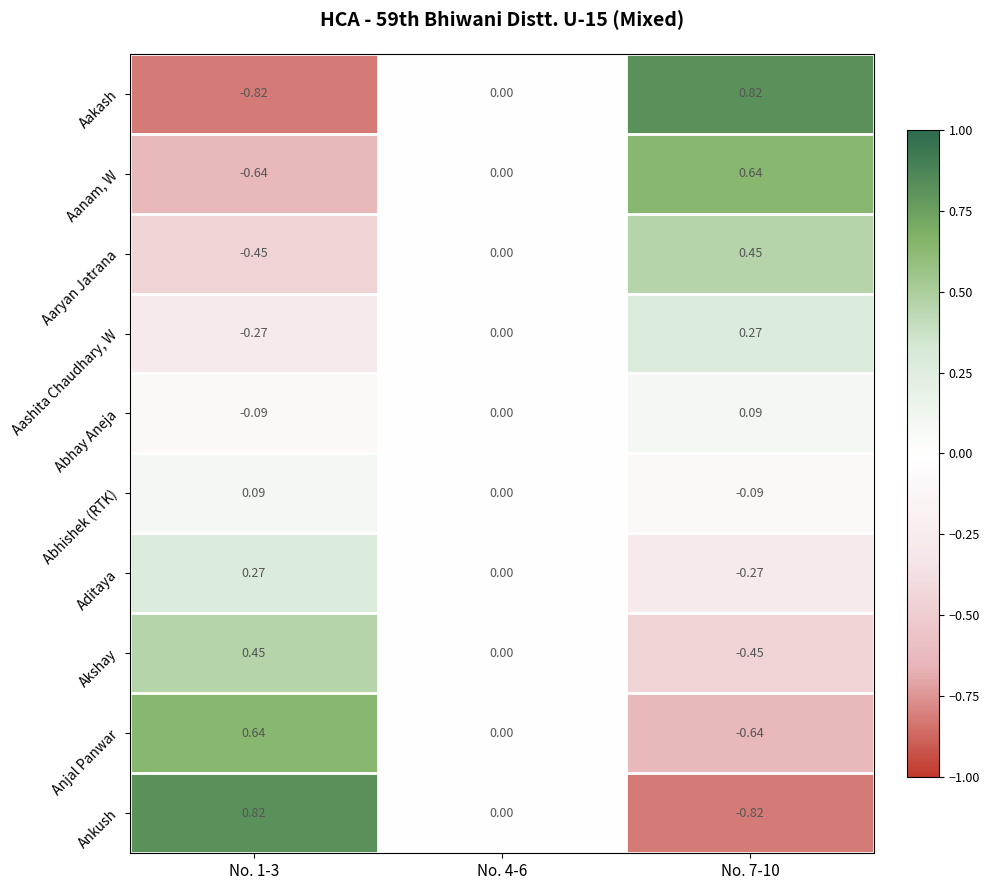

At No. 7-10, list the series in order from largest to smallest.

Aakash, Aanam, W, Aaryan Jatrana, Aashita Chaudhary, W, Abhay Aneja, Abhishek (RTK), Aditaya, Akshay, Anjal Panwar, Ankush